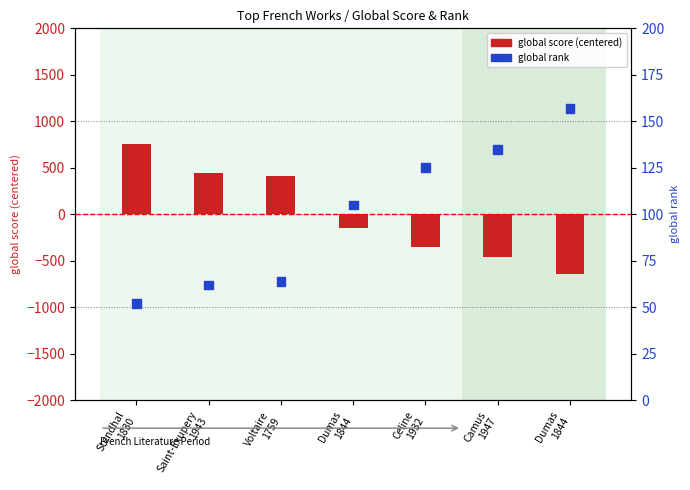

Which series reaches the minimum Y coordinate?

global score (centered)